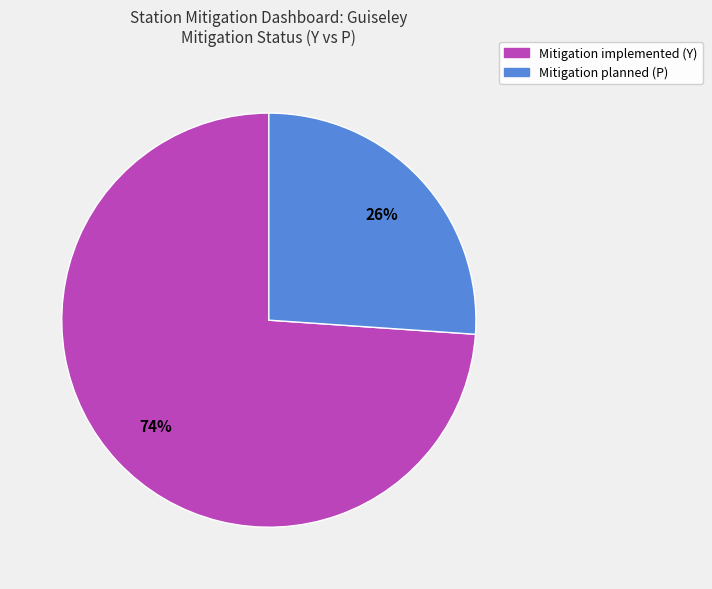

What is the ratio of the value at Mitigation implemented (Y) to the value at Mitigation planned (P)?

2.8